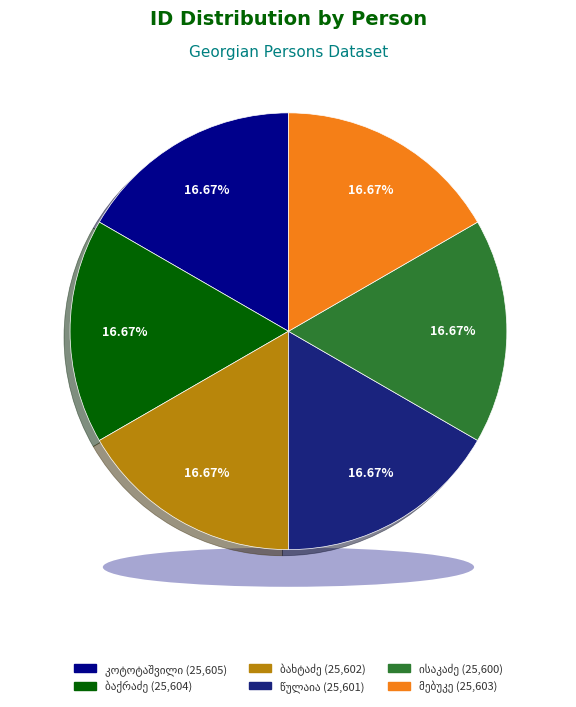

Approximately how many times larger is the value at ვლადიმერ გიორგის ძე კოტოტაშვილი compared to ივანე გერასიმეს ძე ბახტაძე?

1.0